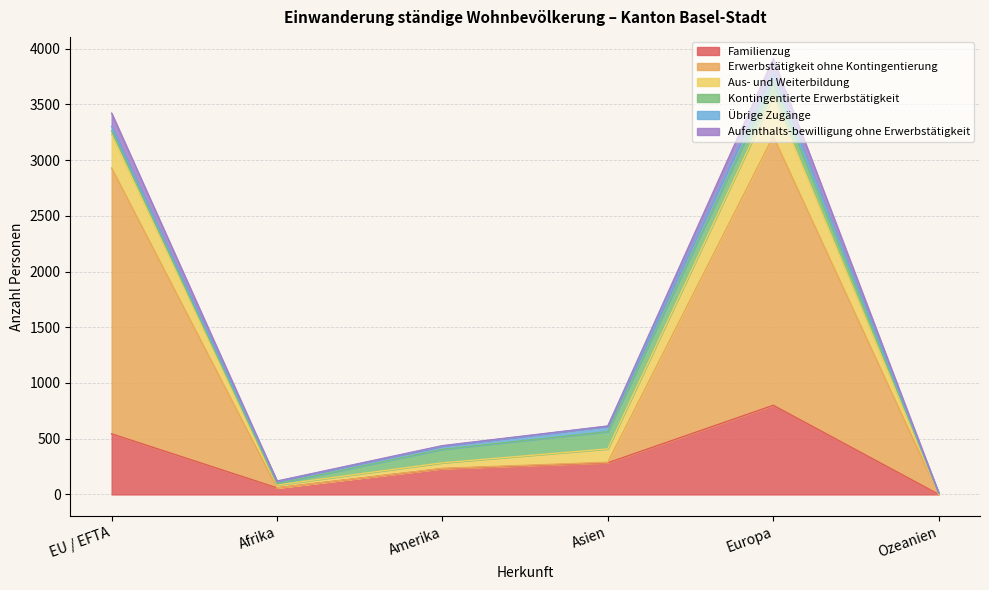

What is the greatest value displayed?

3784